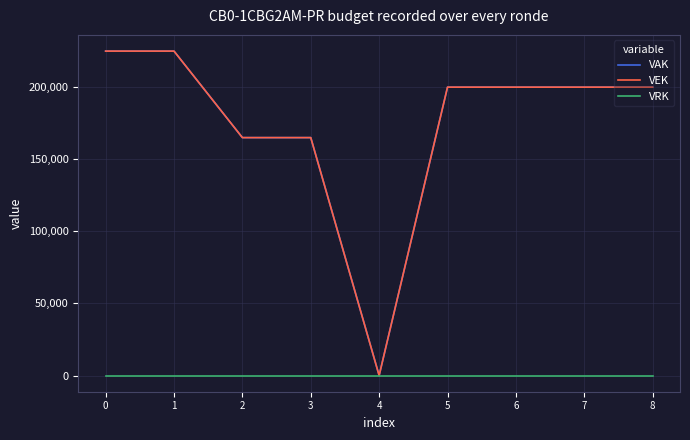

True or false: VEK and VAK cross at least once.

False